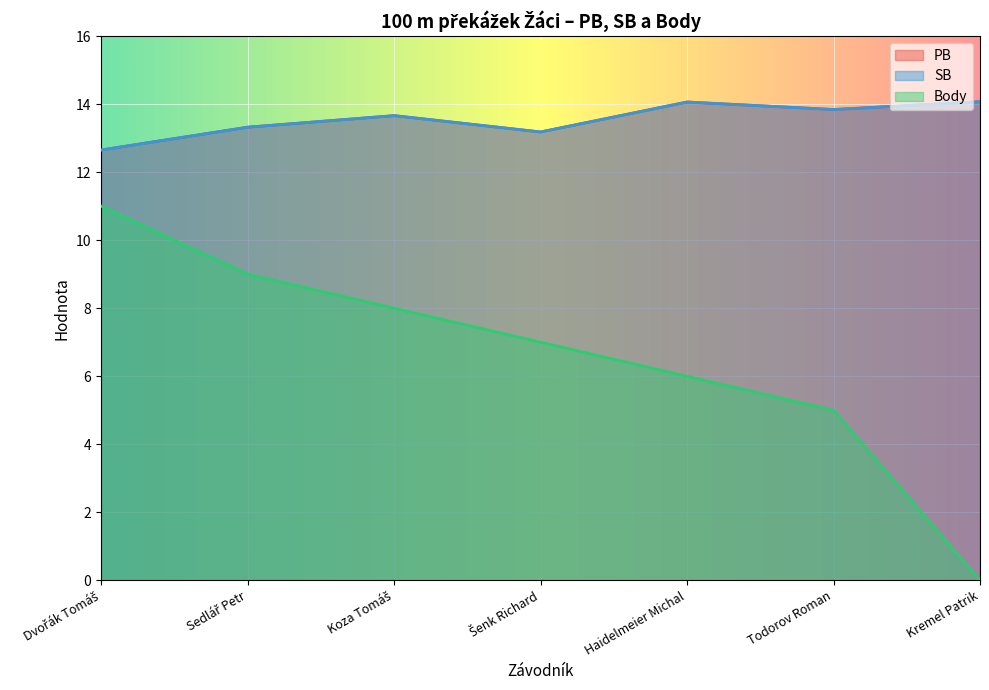

What position from the right is Koza Tomáš?

5